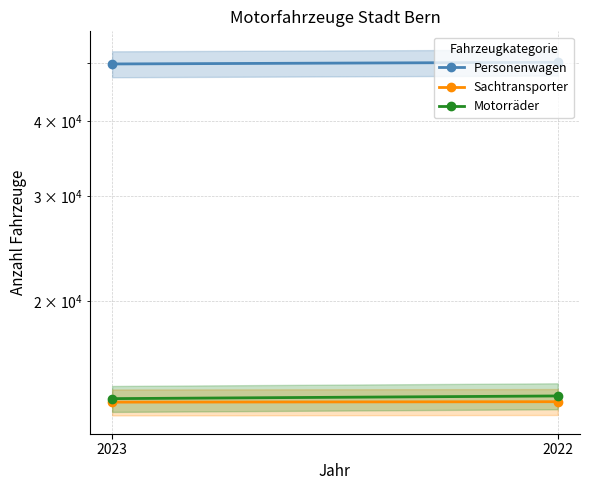

What is the sum of all Sachtransporter values?

27118